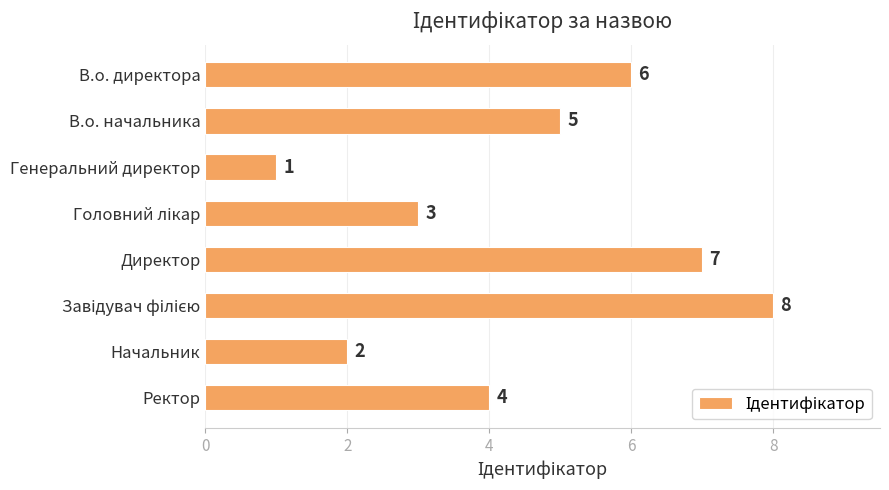

What is the change in value from В.о. начальника to Начальник?

-3